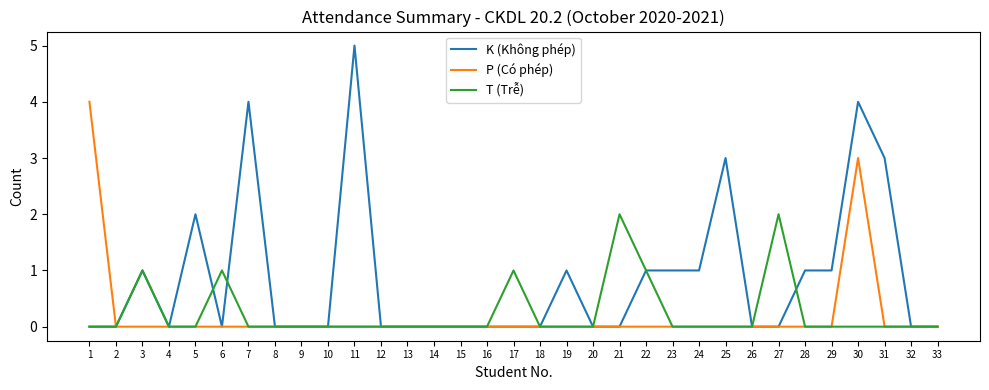

Which series has the widest spread of values?

K (Không phép)